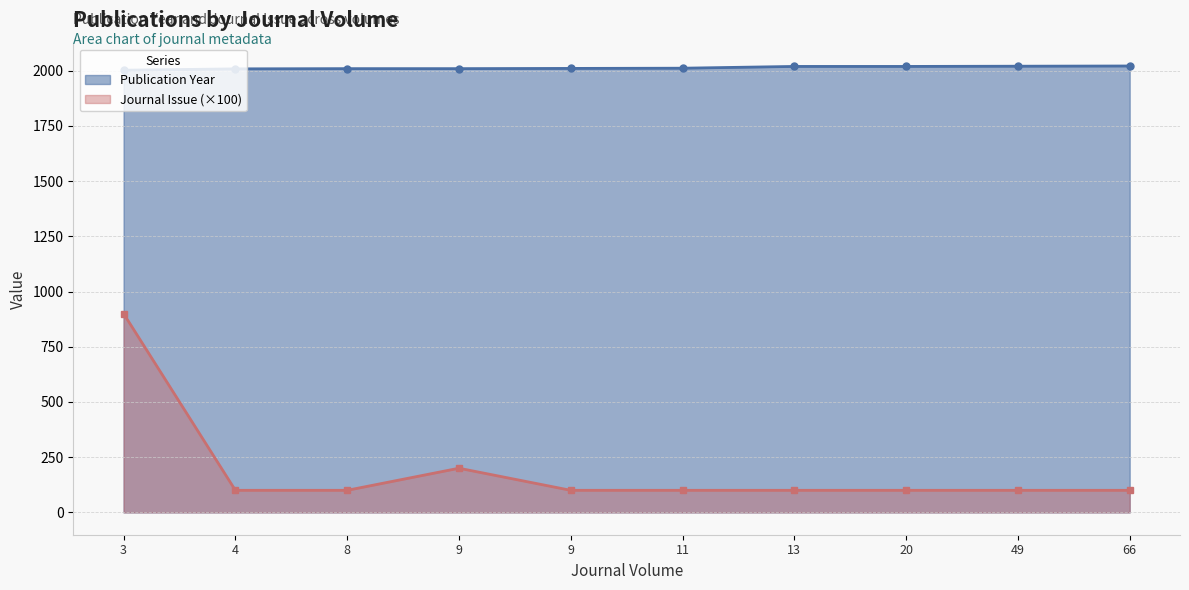

Reading left to right, what are all the values shown in this chart?

Publication Year: 2002	2008	2009	2009	2010	2011	2019	2019	2020	2021
Journal Issue: 900	100	100	200	100	100	100	100	100	100